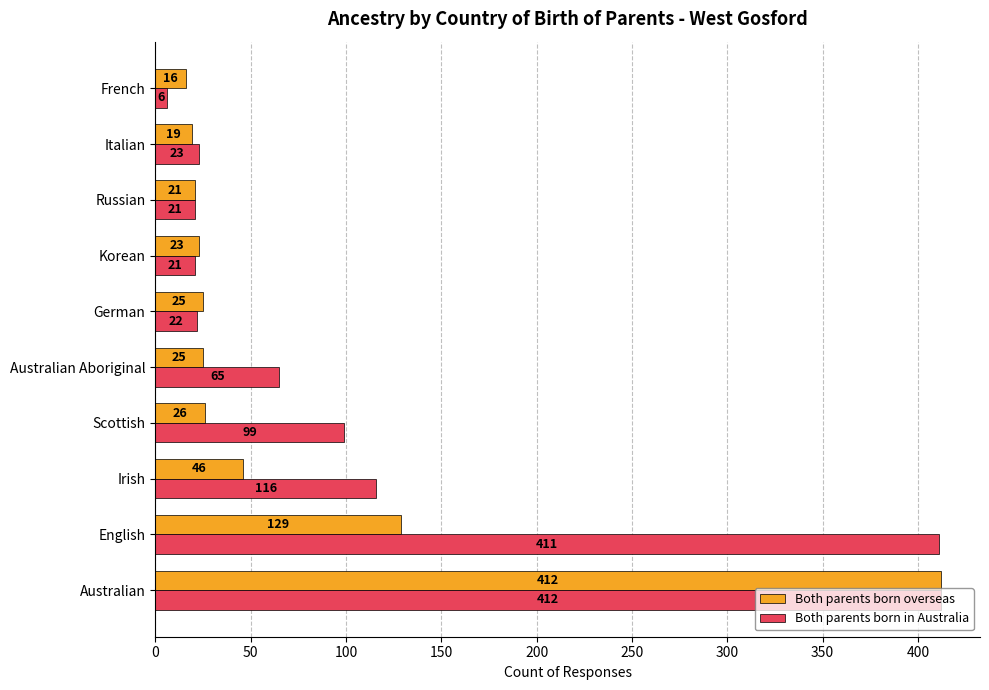

The Both parents born overseas series shows 36 at Korean. True or false?

False